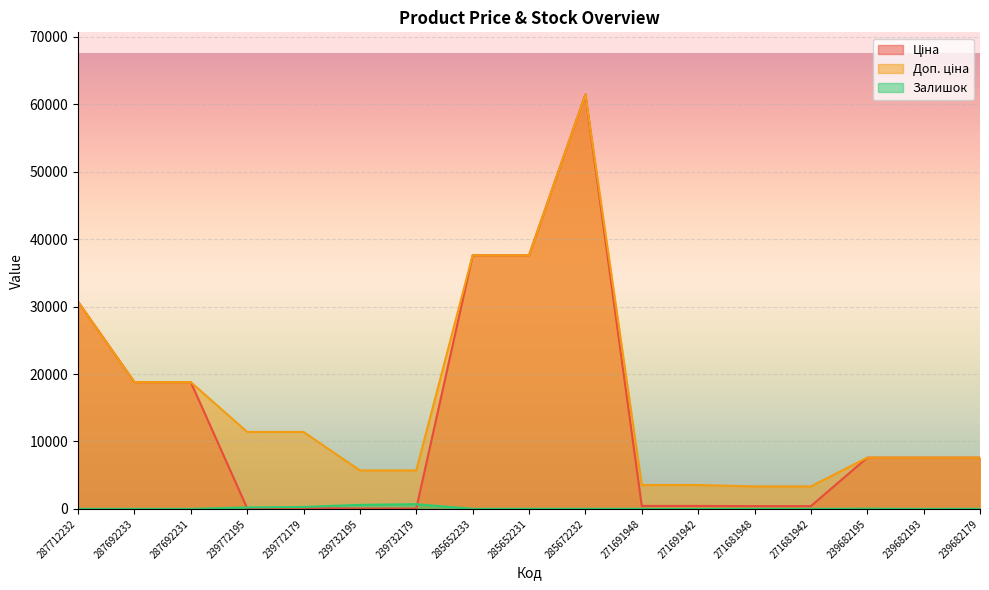

True or false: Доп. ціна has a value of 18180.6 at 239772195.

False